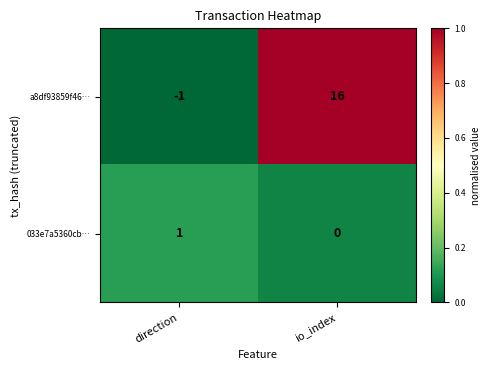

At which category is the sum across all series the highest?

io_index